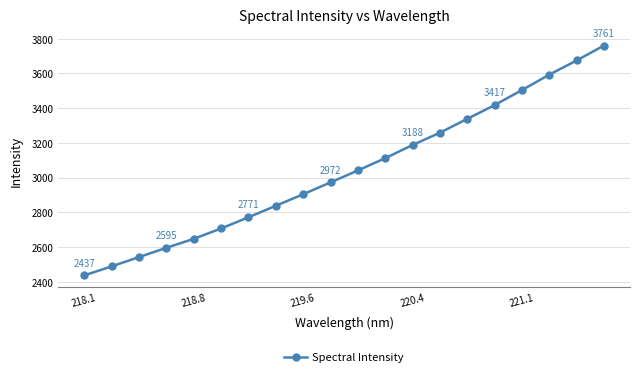

What is the value of the 18th point from the left?

3592.7